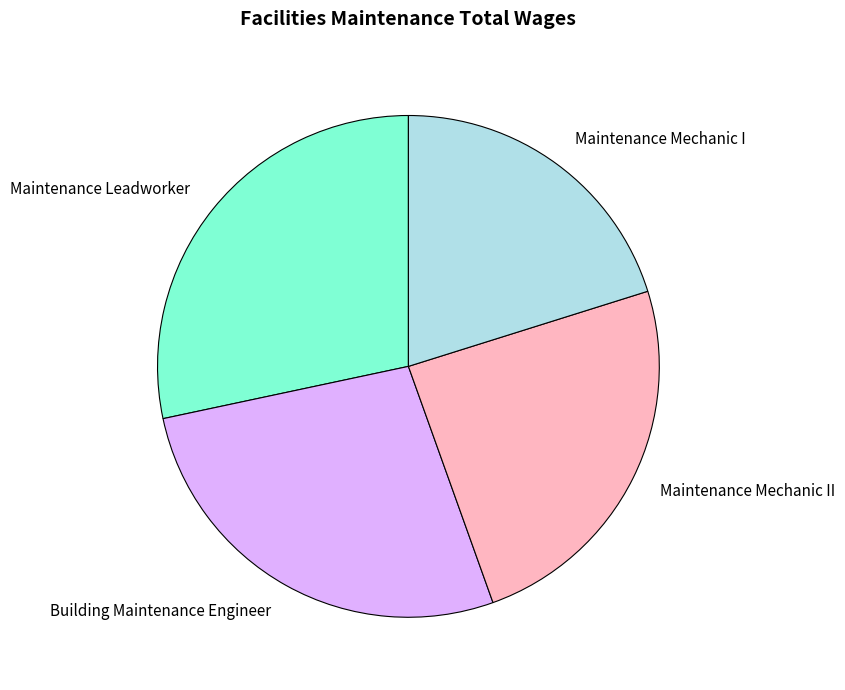

Which has a higher value, Maintenance Leadworker or Maintenance Mechanic II?

Maintenance Leadworker